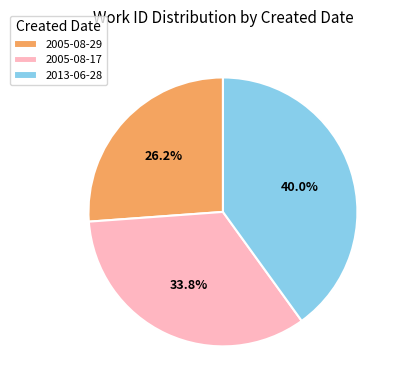

Rank the categories by value from highest to lowest.

2013-06-28, 2005-08-17, 2005-08-29